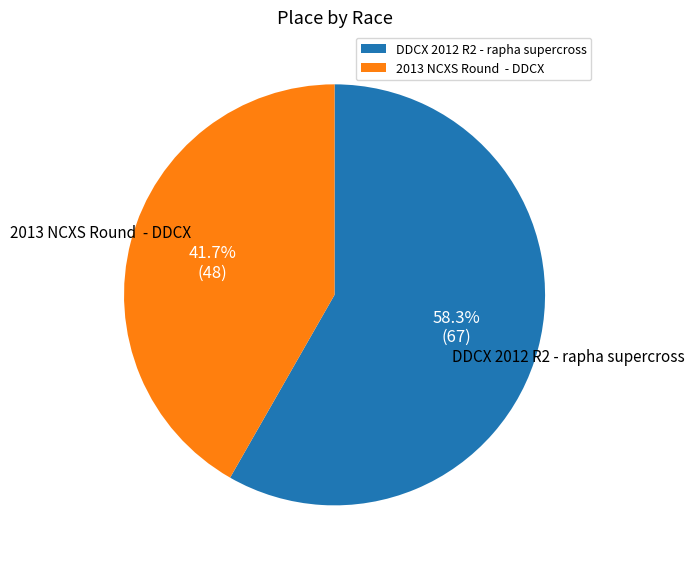

How much of the chart is everything except 2013 NCXS Round - DDCX?

58.3%